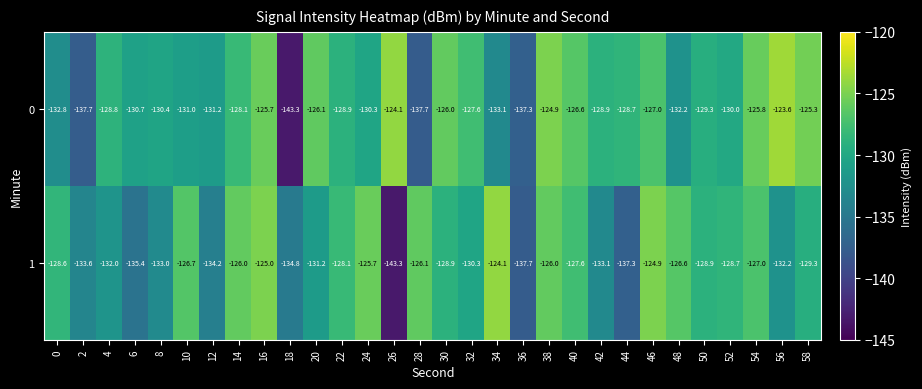

At 26, list the series in order from smallest to largest.

1, 0